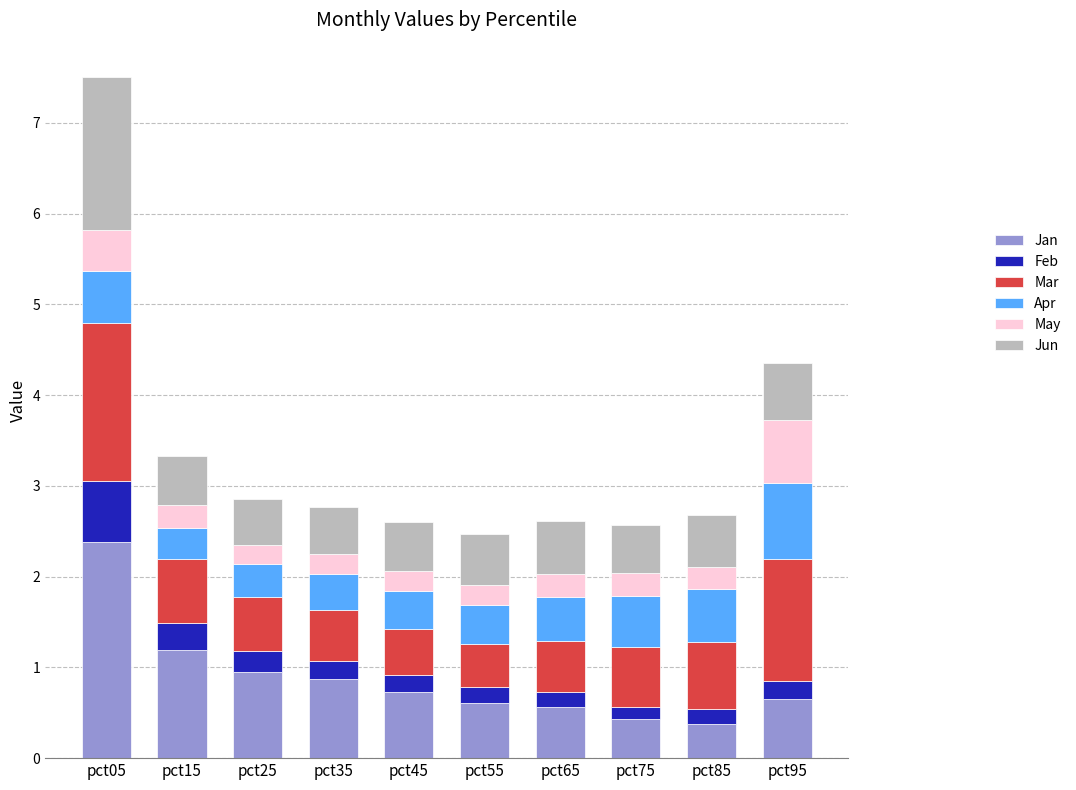

Which category has the highest value in the Jan series?

pct05